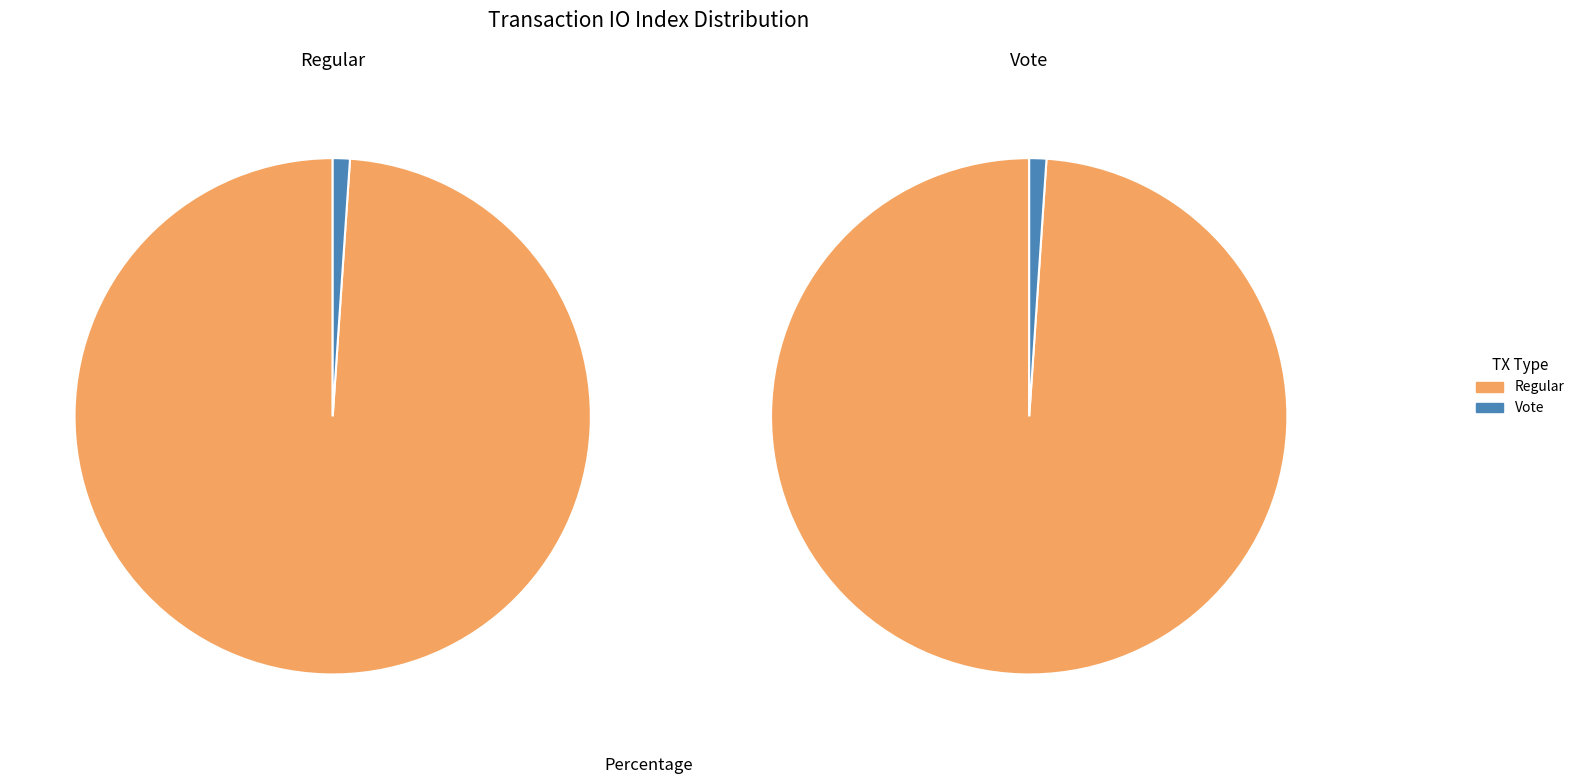

To the nearest percent, what portion does Vote represent?

1%